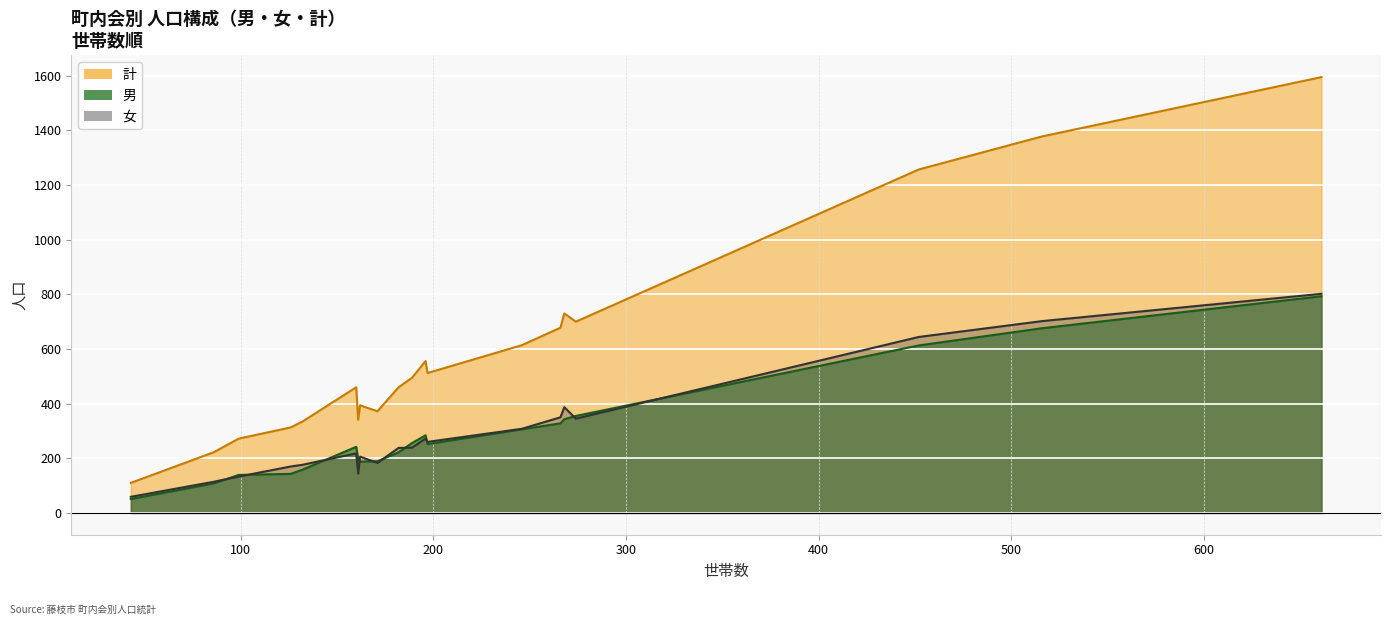

At which label does 男 reach its minimum?

蔵田